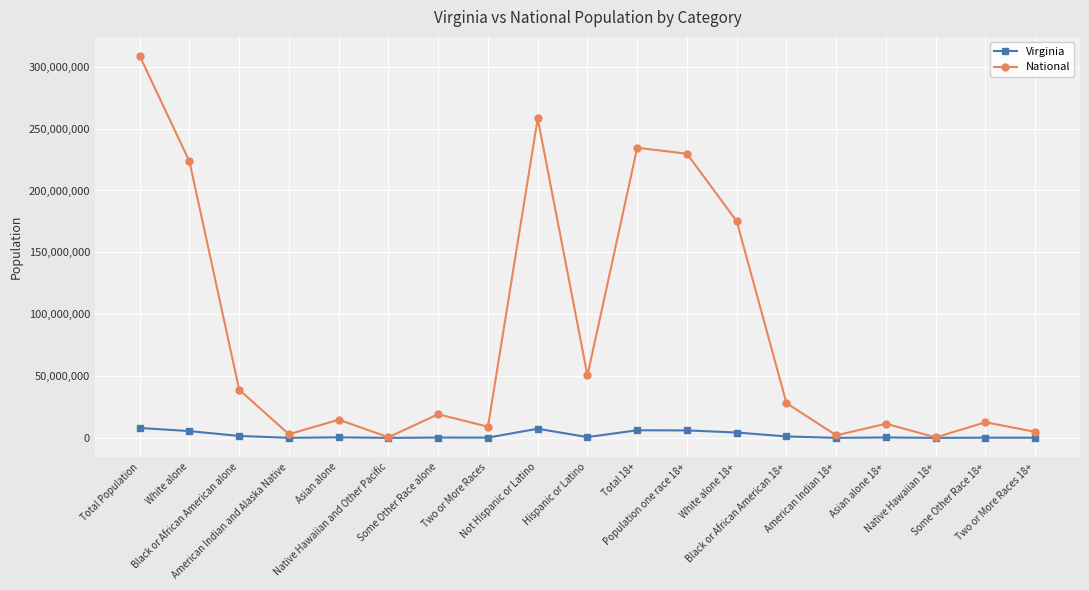

What position from the left is Native Hawaiian 18+?

17